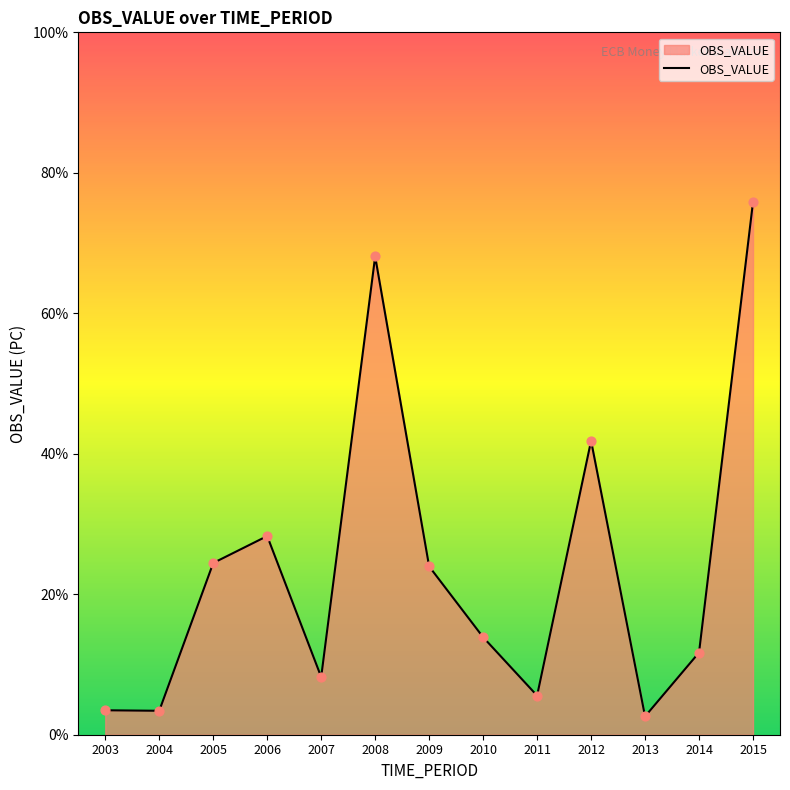

What is the change in value from 2004 to 2009?

+20.6